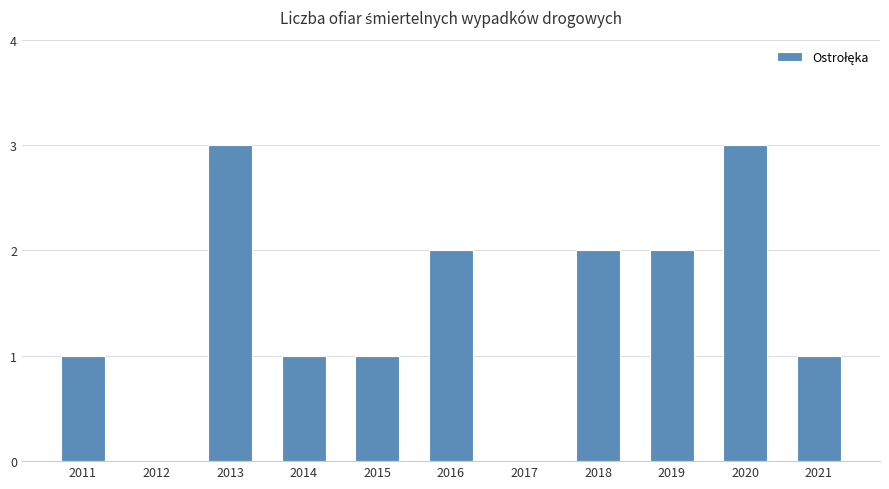

Count the number of data series in this chart.

1